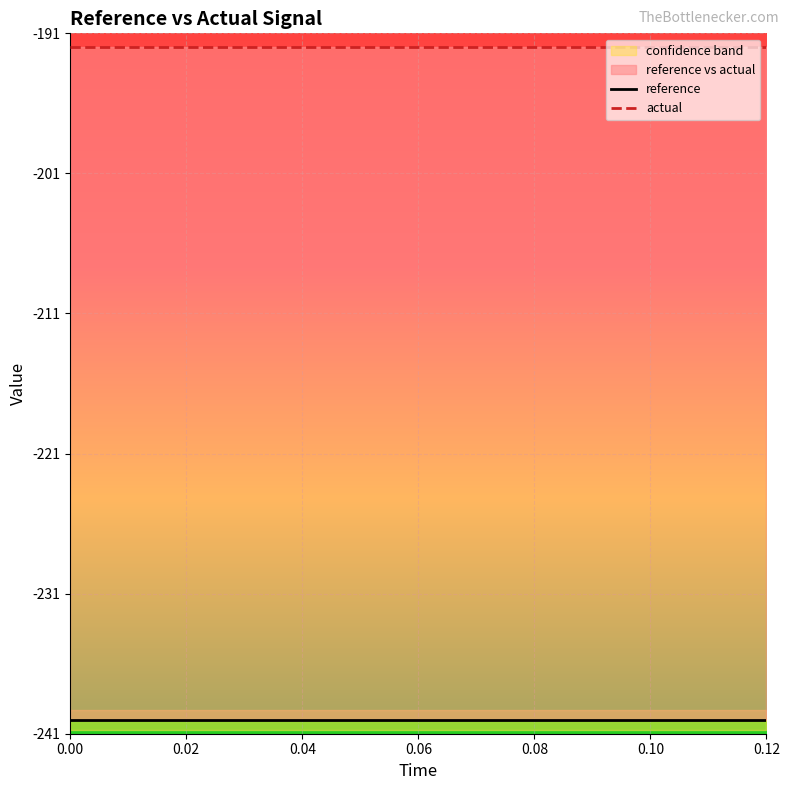

Reading left to right, what are all the values shown in this chart?

reference: -240	-240	-240	-240	-240	-240	-240	-240	-240	-240	-240	-240	-240
actual: -192	-192	-192	-192	-192	-192	-192	-192	-192	-192	-192	-192	-192